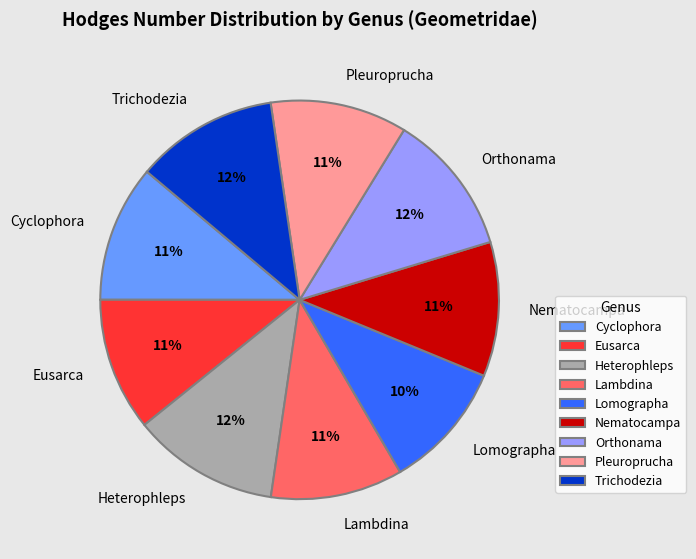

Do Trichodezia and Lomographa together represent more than half of the pie?

No